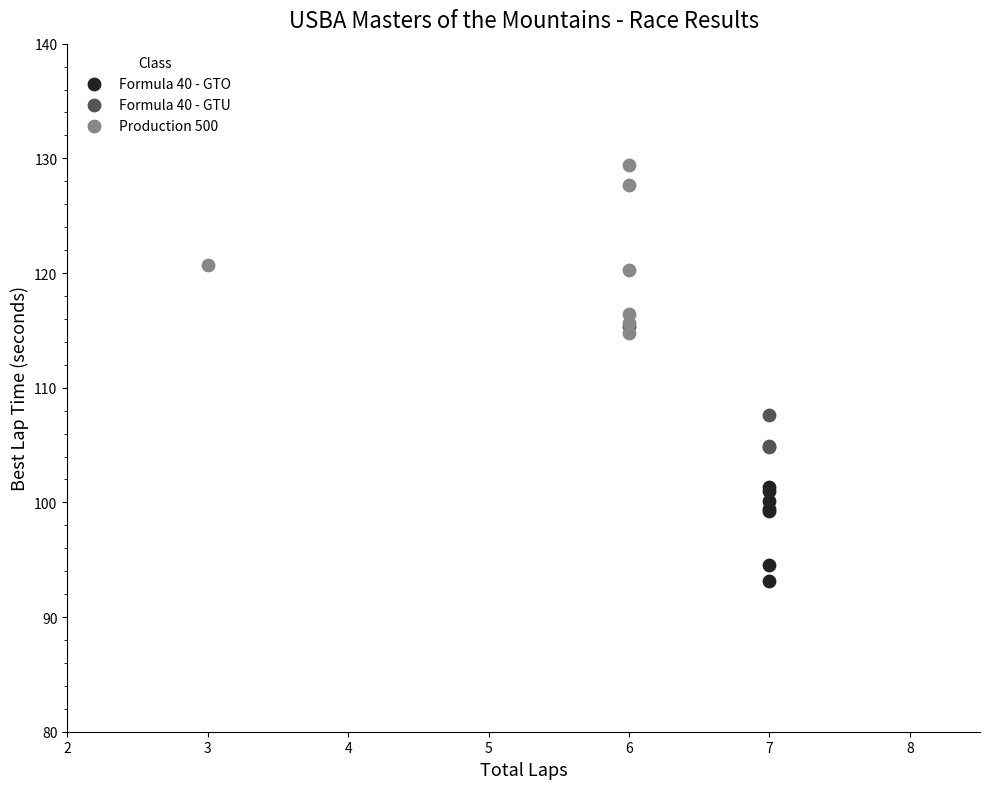

Which series contains the lowest Y value?

Formula 40 - GTO